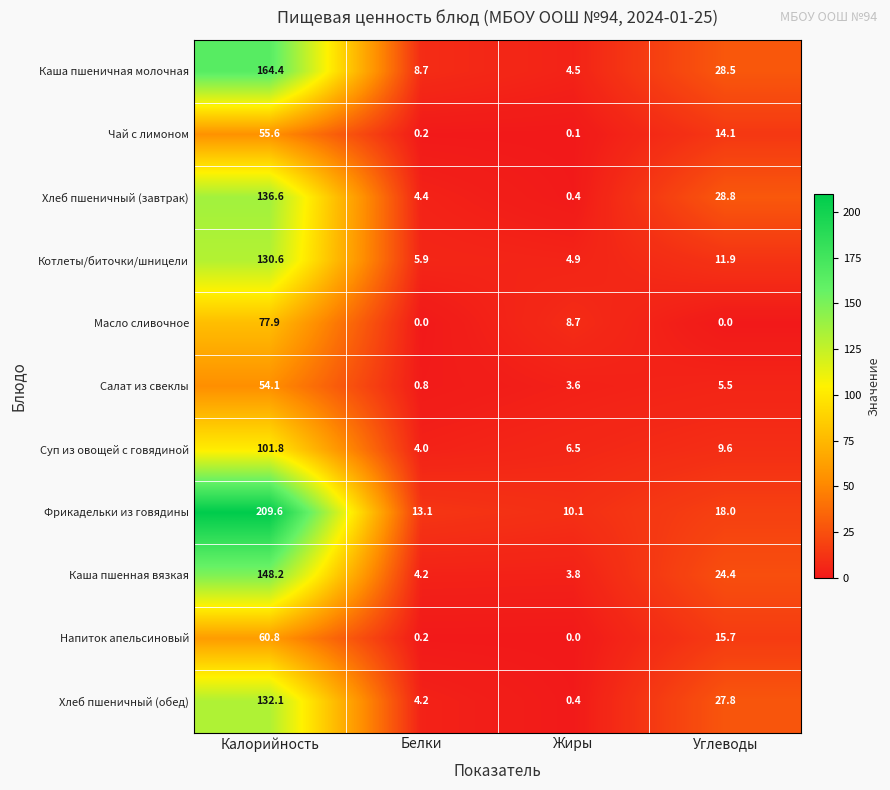

What is the difference between the highest and lowest values at Углеводы?

28.8